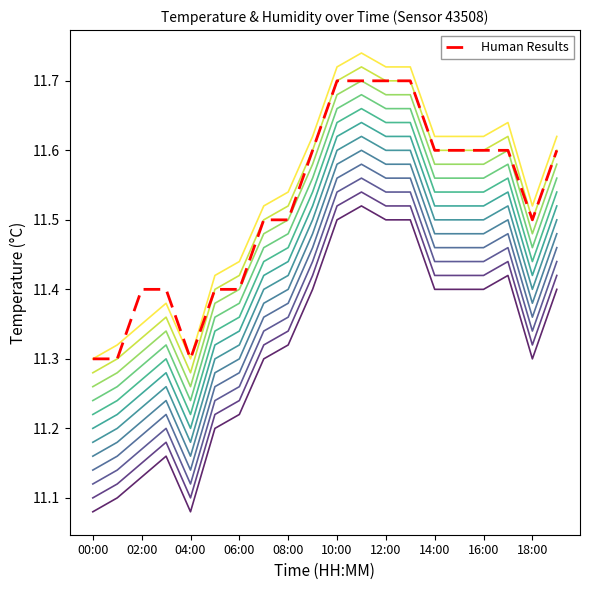

The value at 14:00 is 6.5. True or false?

False